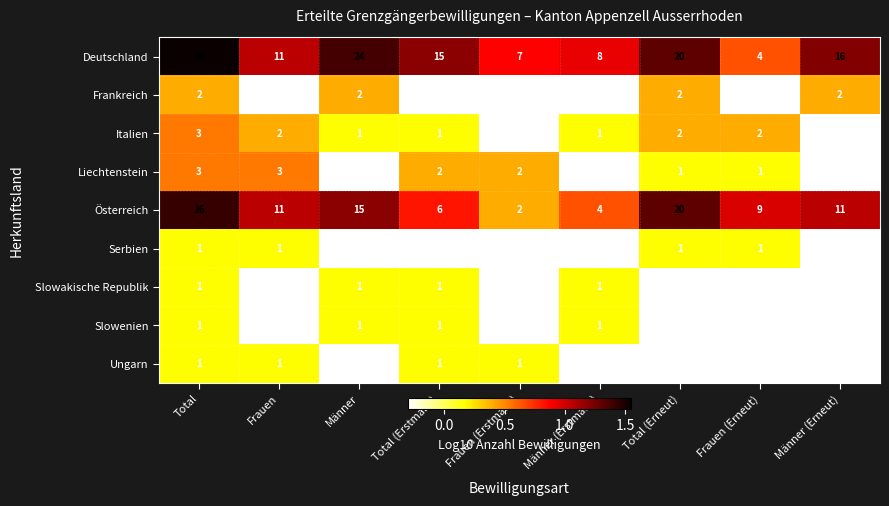

Count the number of data series in this chart.

9